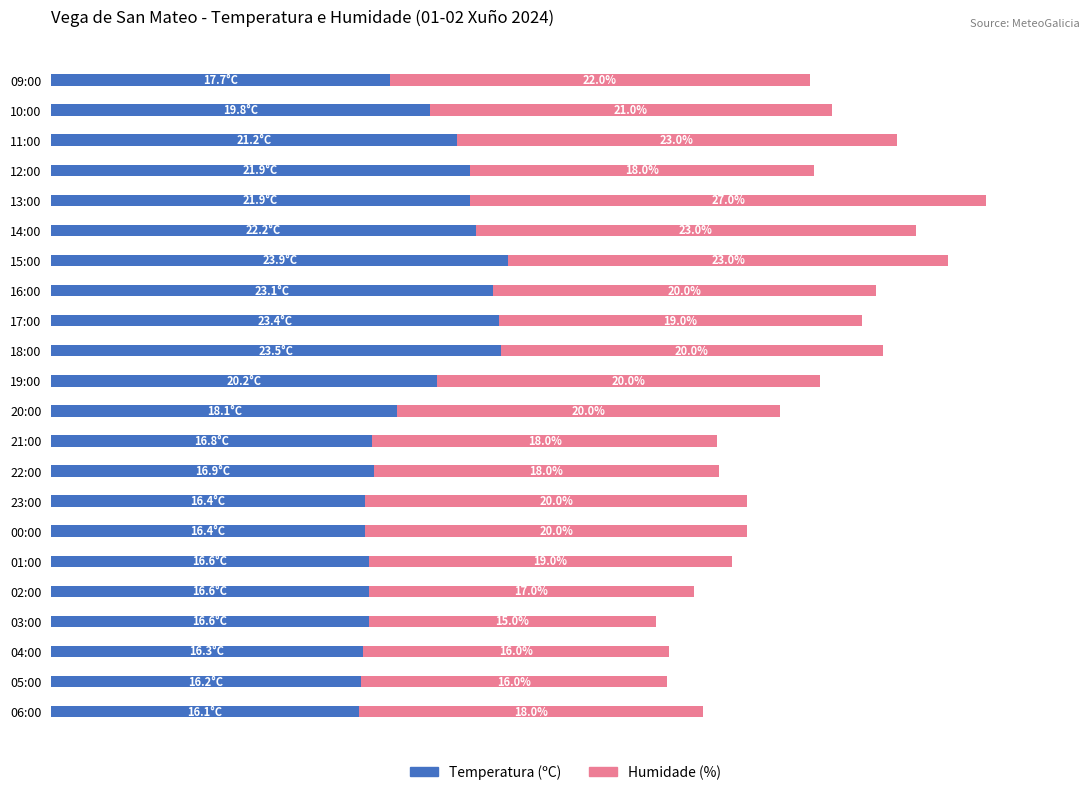

At which category is the sum across all series the highest?

13:00